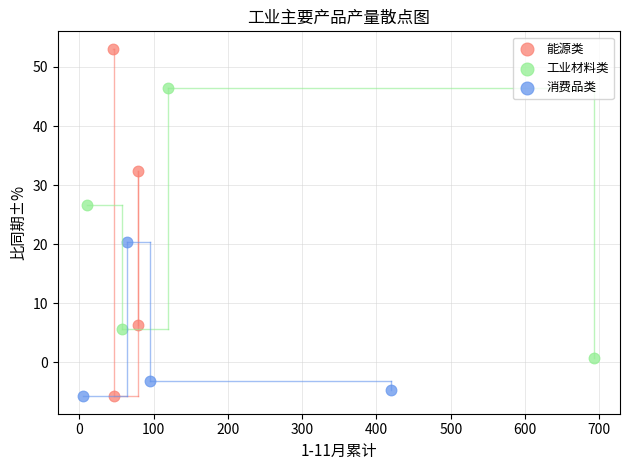

Which series reaches the maximum Y coordinate?

能源类